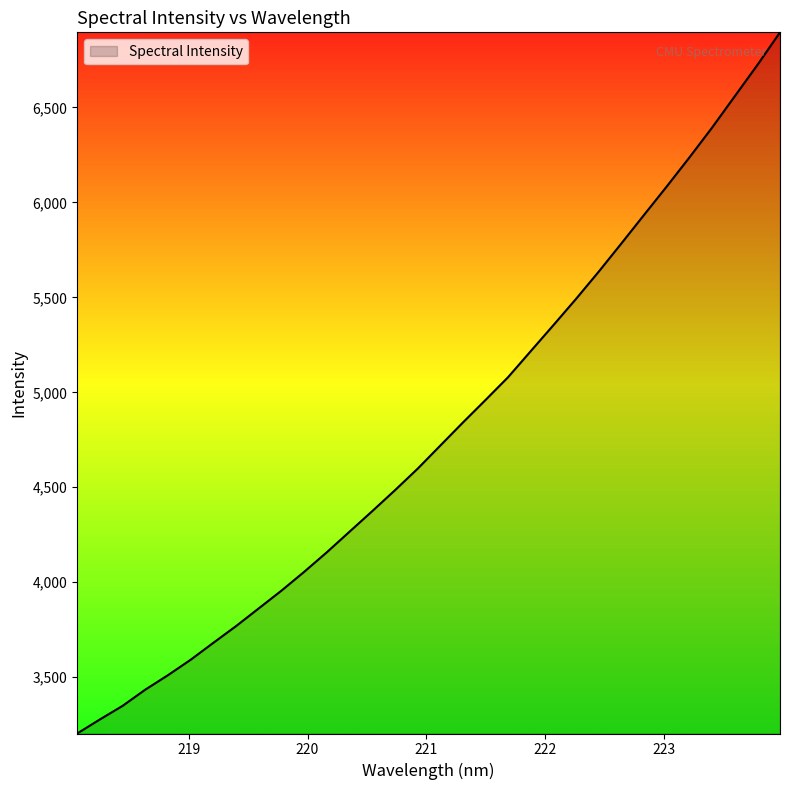

How many lines are shown in the chart?

1